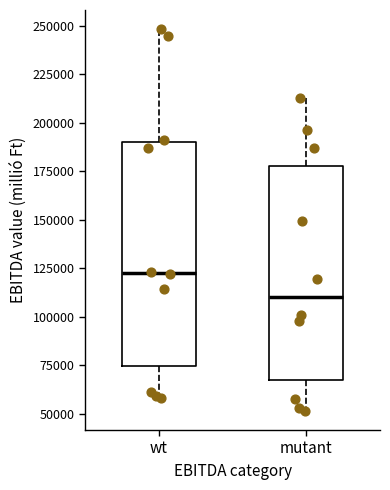

Reading left to right, transcribe this box plot: for each box, give where its median line is, the range the box spans, and where its two whiskers end, as read against the y-axis. The values are not printed on the chart, so give them approximately, as read against the axis.

wt: median 125000, box 75000 to 190000, whiskers 60000 to 250000
mutant: median 110000, box 70000 to 180000, whiskers 50000 to 215000